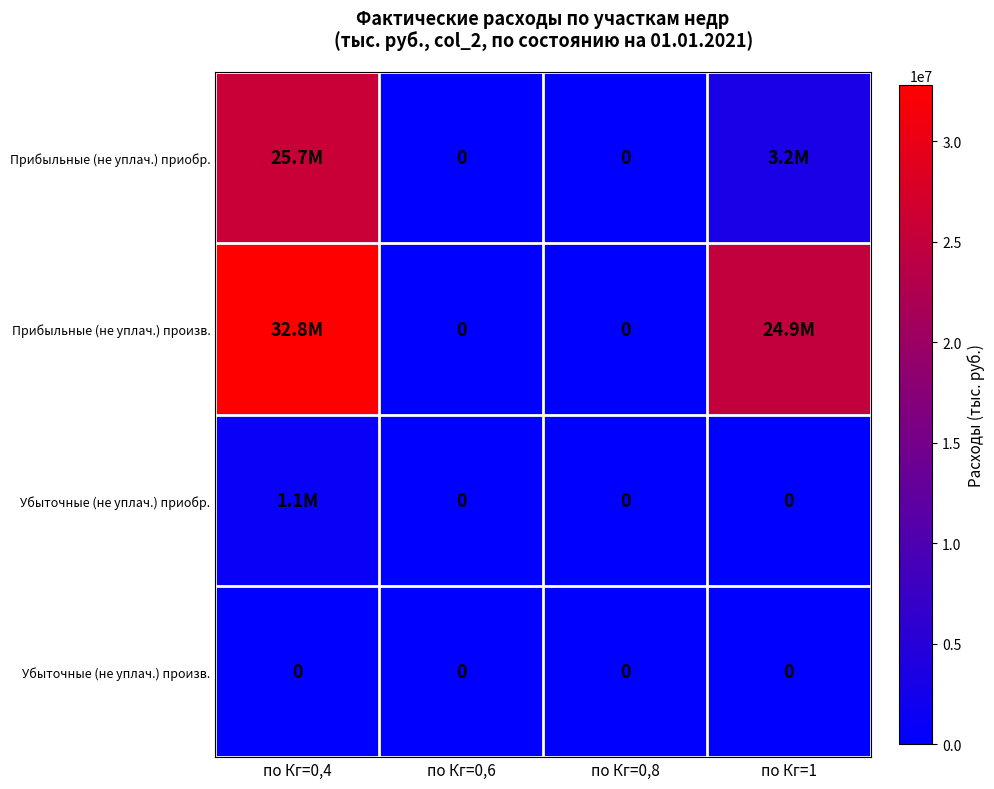

Which label corresponds to the largest value in the chart?

по Кг=0,4